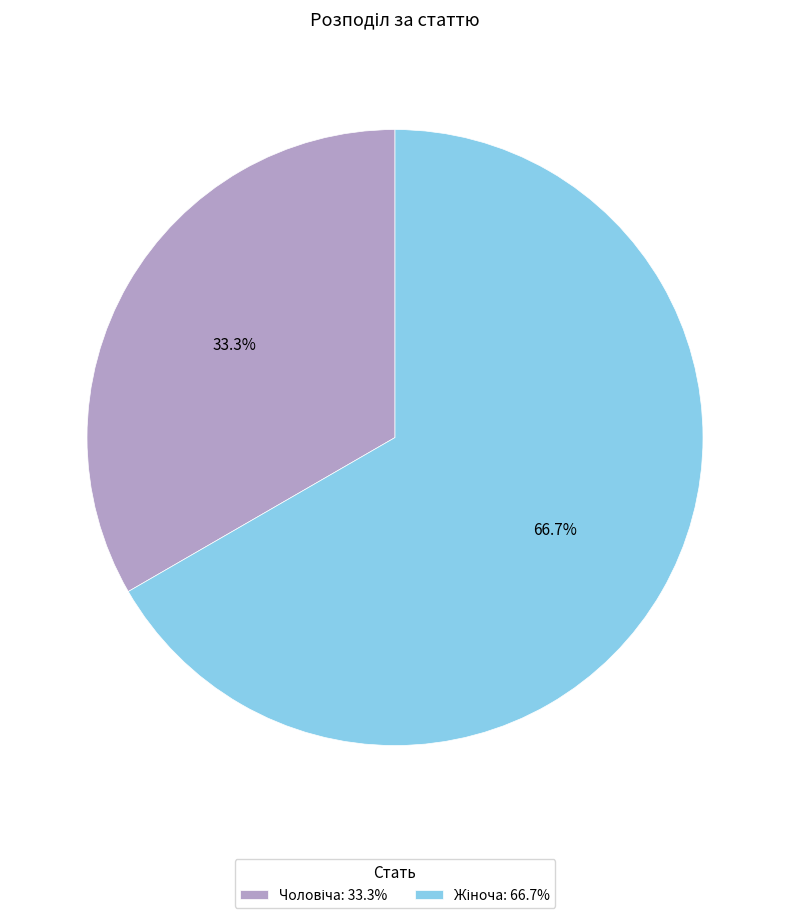

Is there a majority slice in this chart?

Yes